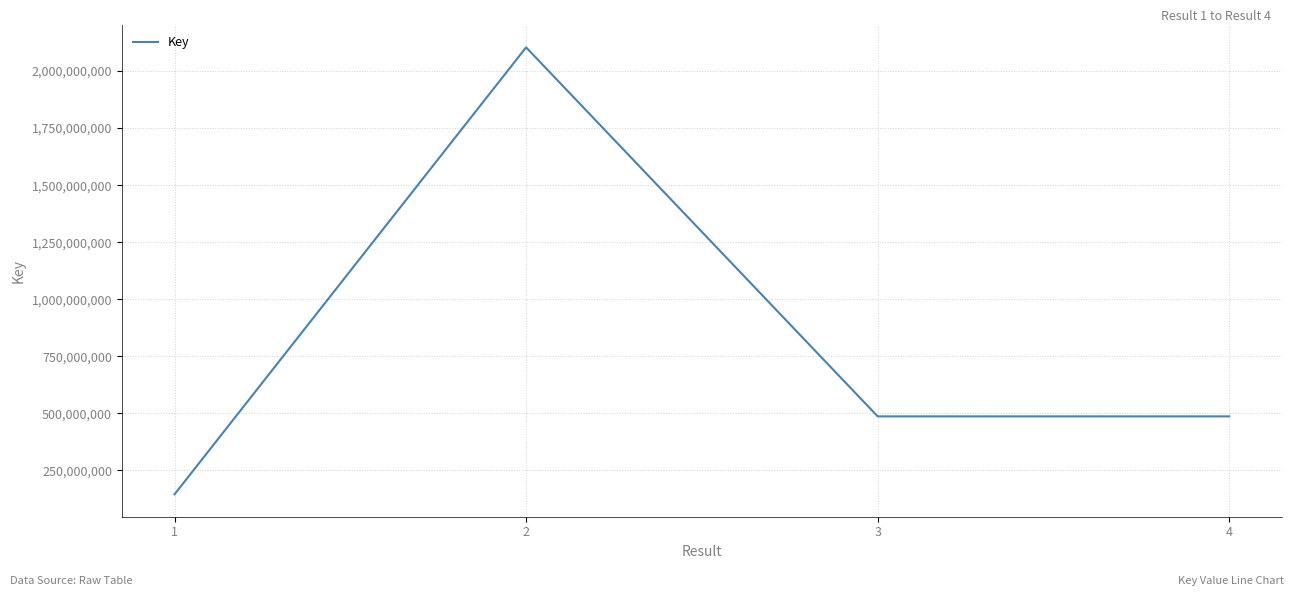

What is the ratio of the value at 2 to the value at 4?

4.3